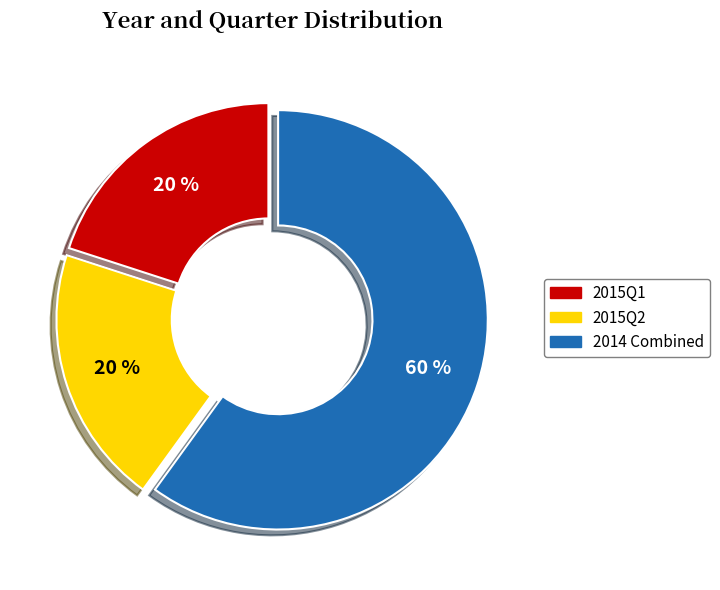

Count the number of slices in the pie.

3